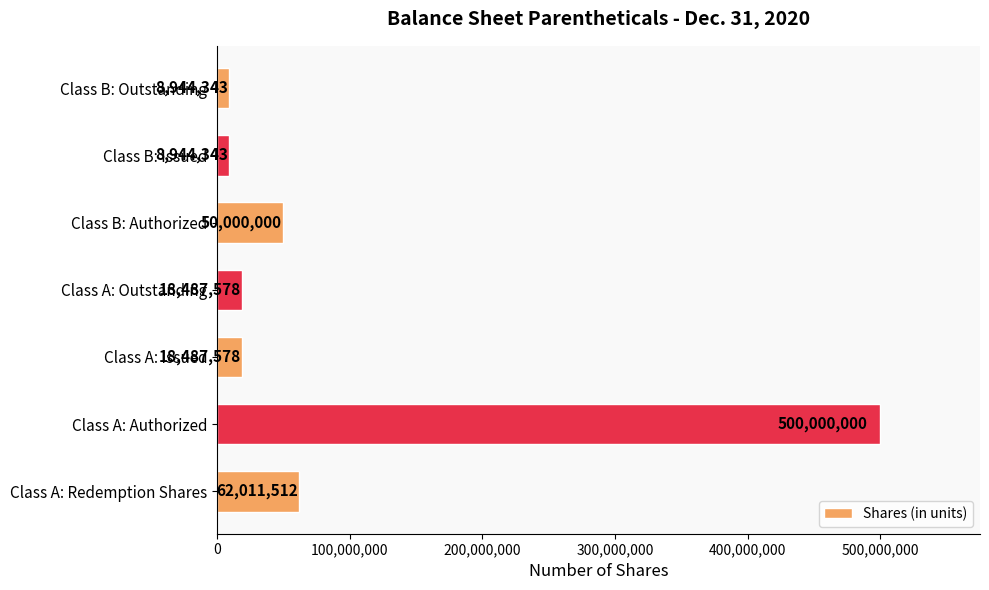

What is the sum of the values at Class A: Redemption Shares and Class B: Authorized?

112011512